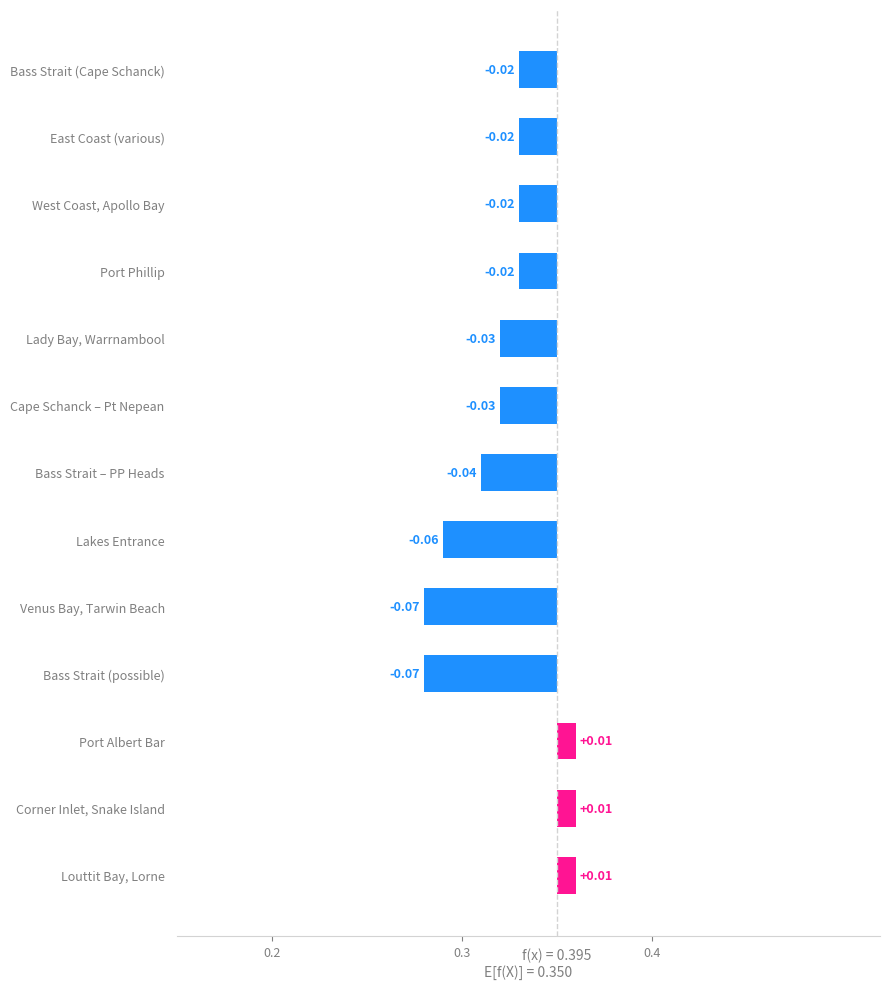

Between Bass Strait (possible) and Corner Inlet, Snake Island, which is larger?

Corner Inlet, Snake Island